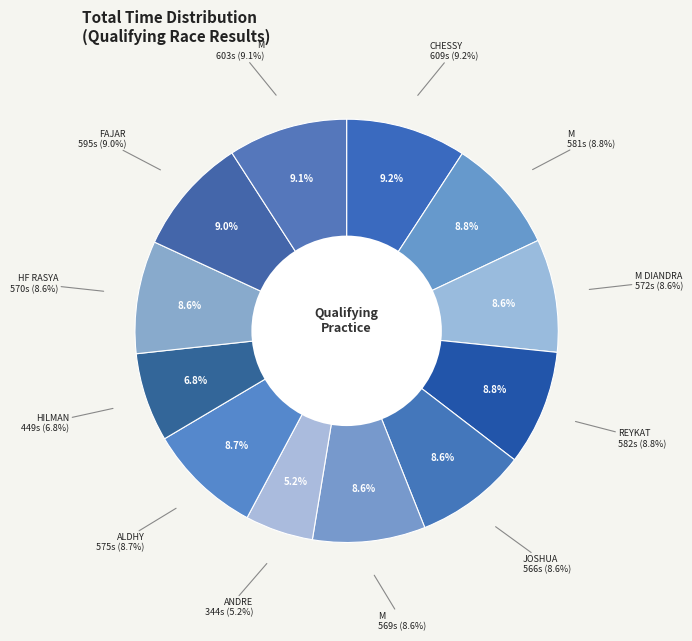

To the nearest percent, what is the combined percentage of HF RASYA and M ALIF ADAMSYAH?

17%